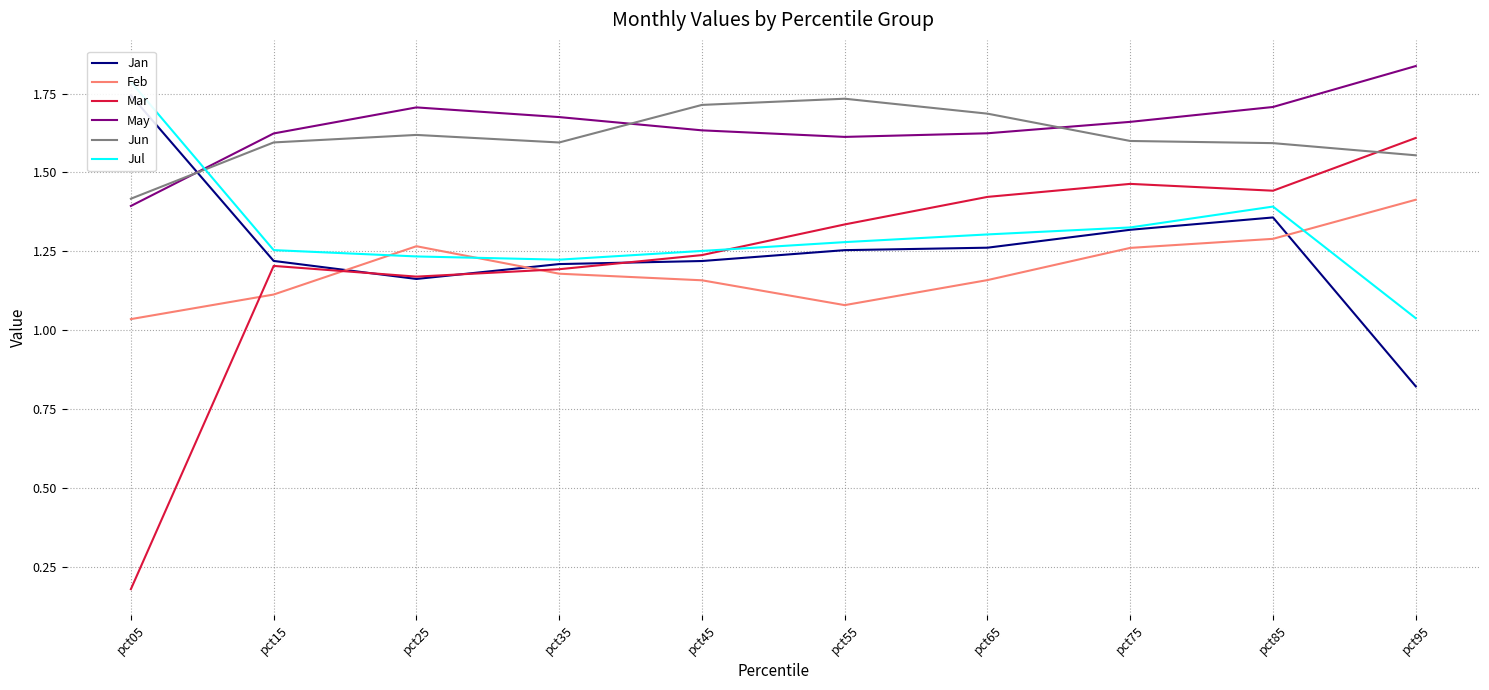

The value of Feb at pct15 is 1.1. True or false?

True